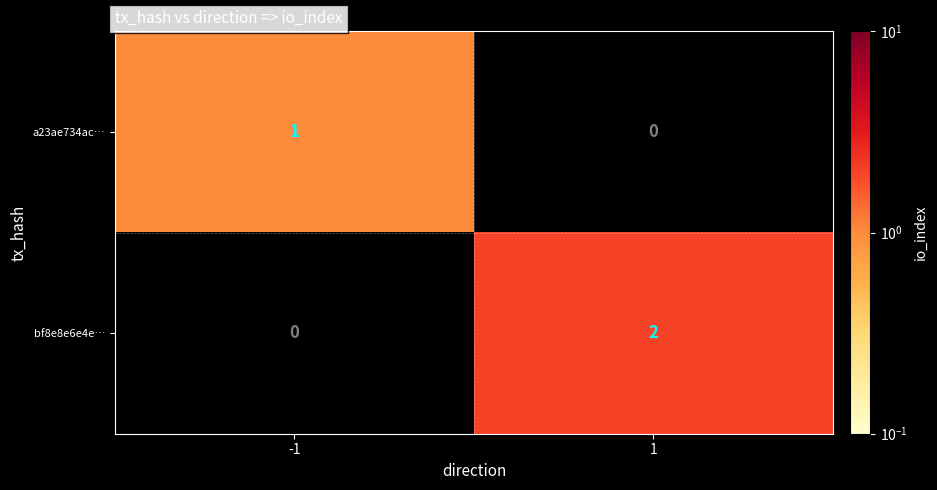

Which series has the largest range (max minus min)?

bf8e8e6e4e…